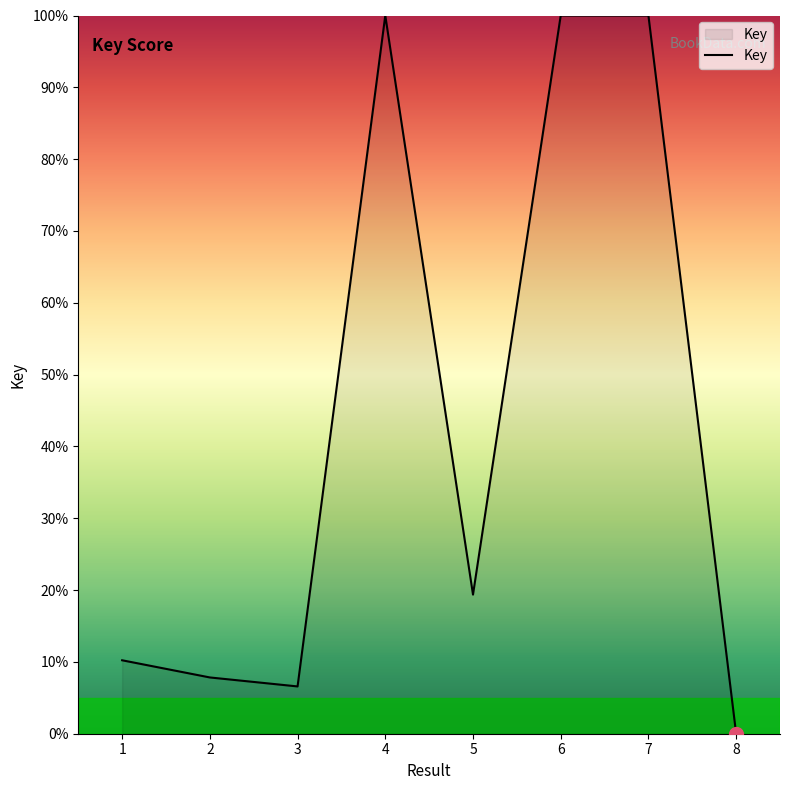

Which category has the lowest value across all series?

8